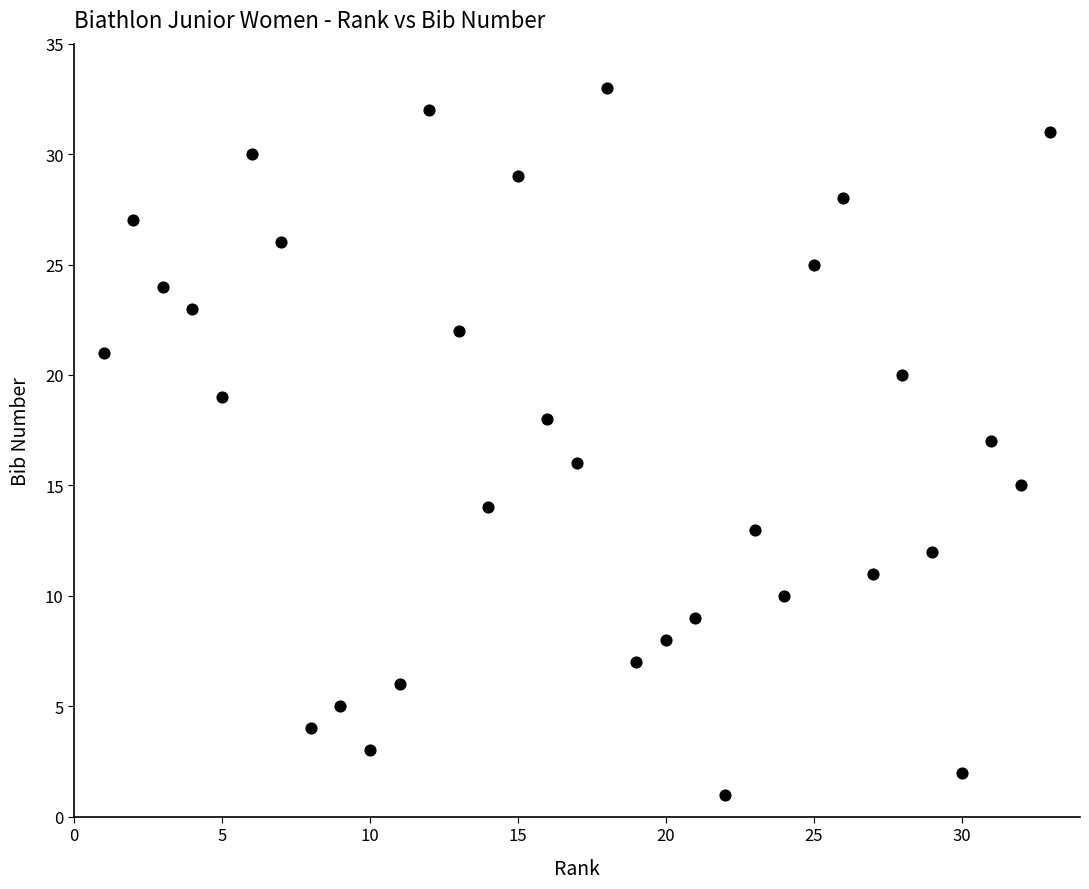

What is the range of X values (max minus min)?

32